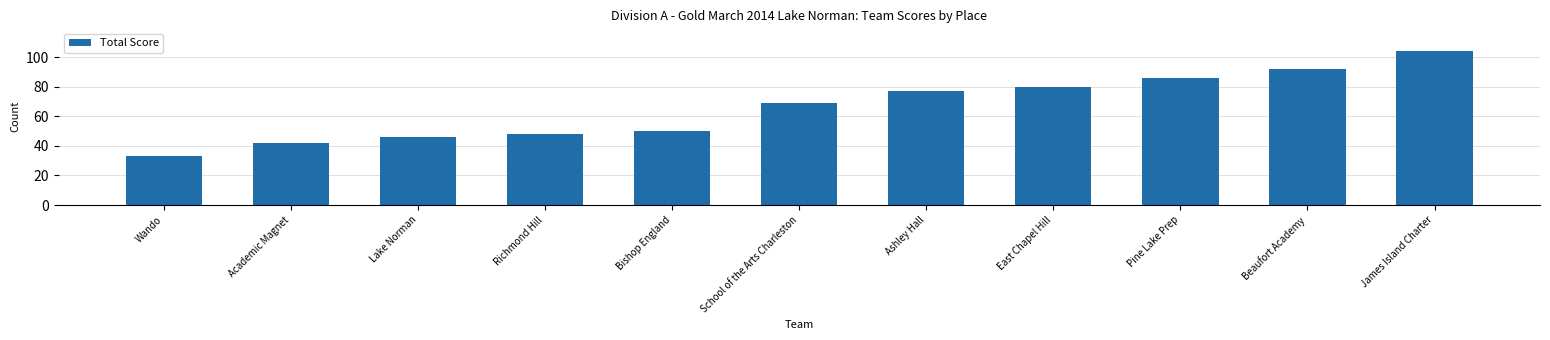

What is the label of the 7th bar from the right?

Bishop England